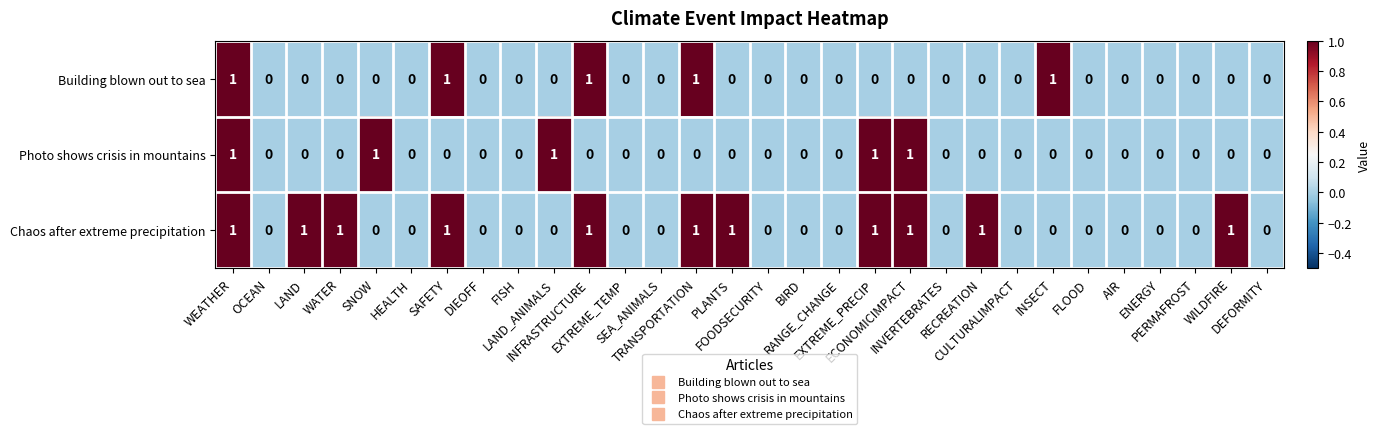

How many Chaos after extreme precipitation values are between 0 and 1?

30